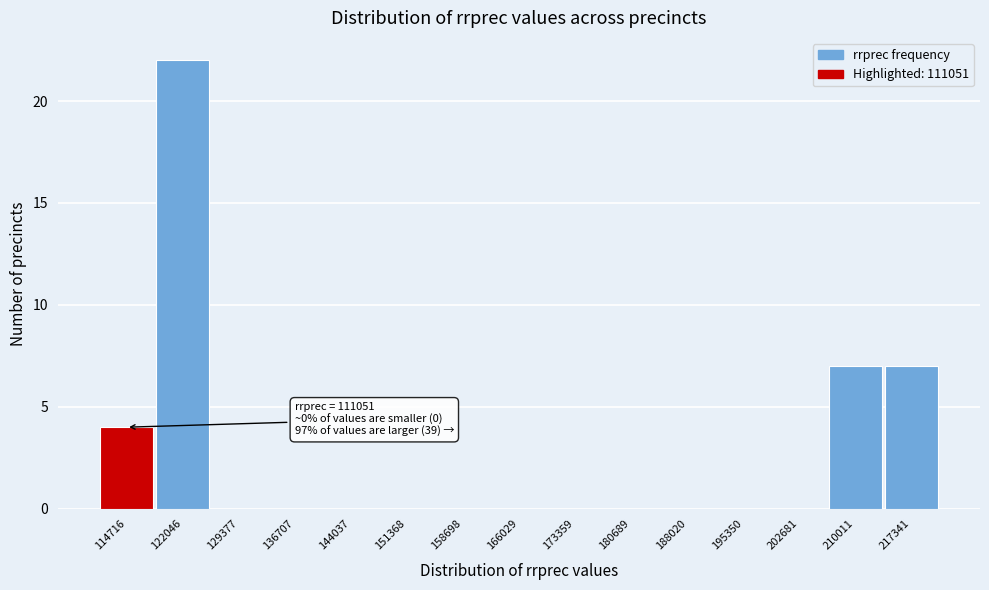

Over which range of the x-axis is the bar tallest?

118000 to 126000